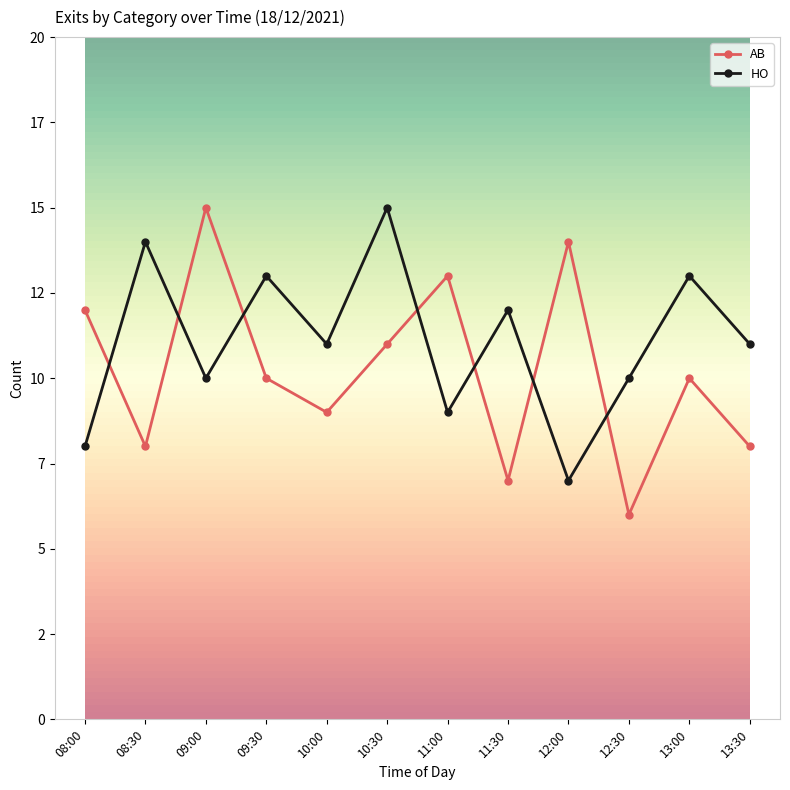

Rank the categories by HO value from lowest to highest.

12:00, 08:00, 11:00, 09:00, 12:30, 10:00, 13:30, 11:30, 09:30, 13:00, 08:30, 10:30